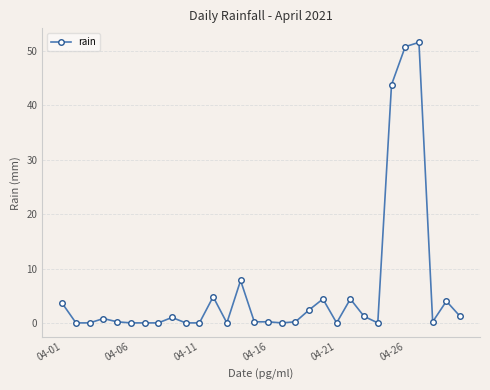

What is the average value?

6.1